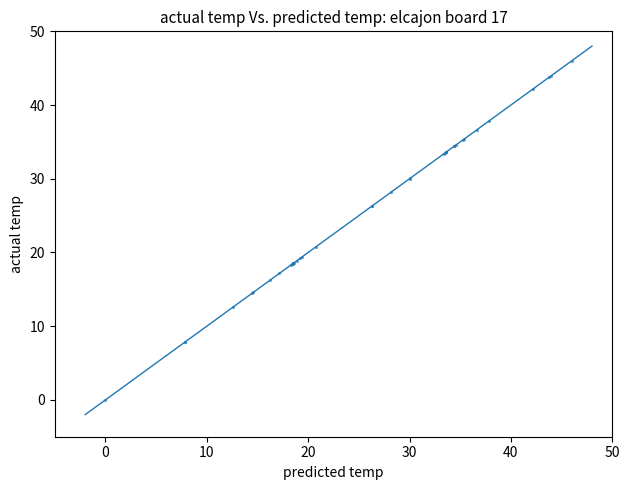

What Y value in the scatter plot is closest to 23?

20.8